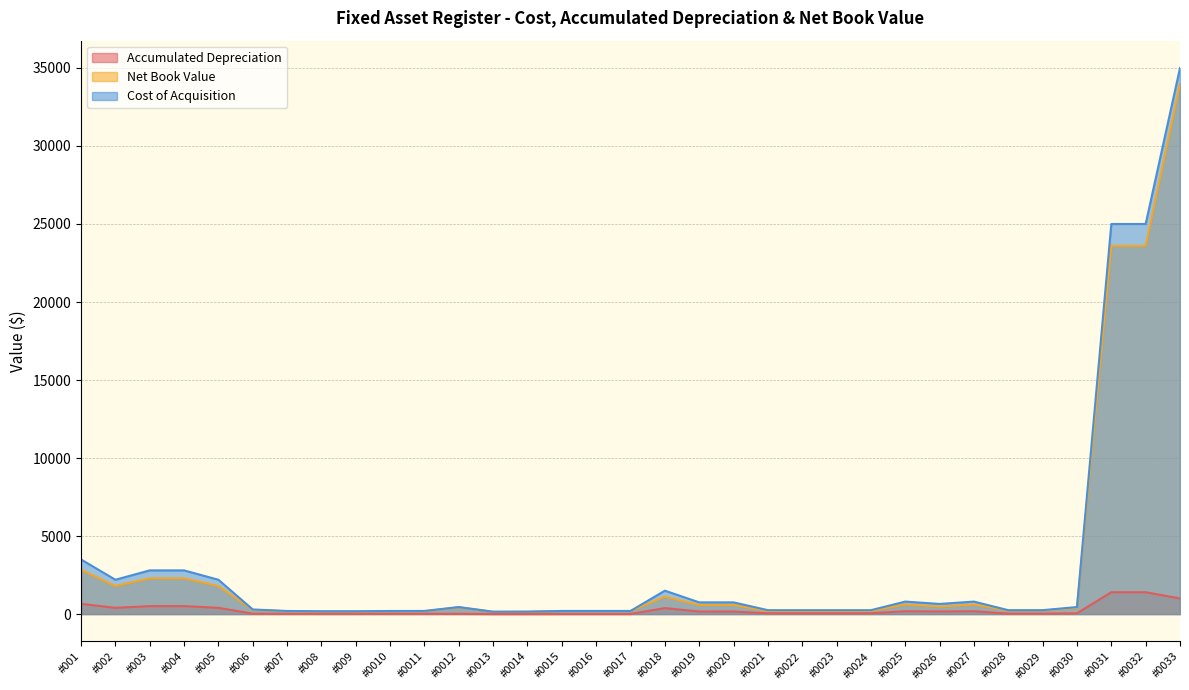

Rank the series by their maximum value, from highest to lowest.

Cost of Acquisition, Net Book Value, Accumulated Depreciation